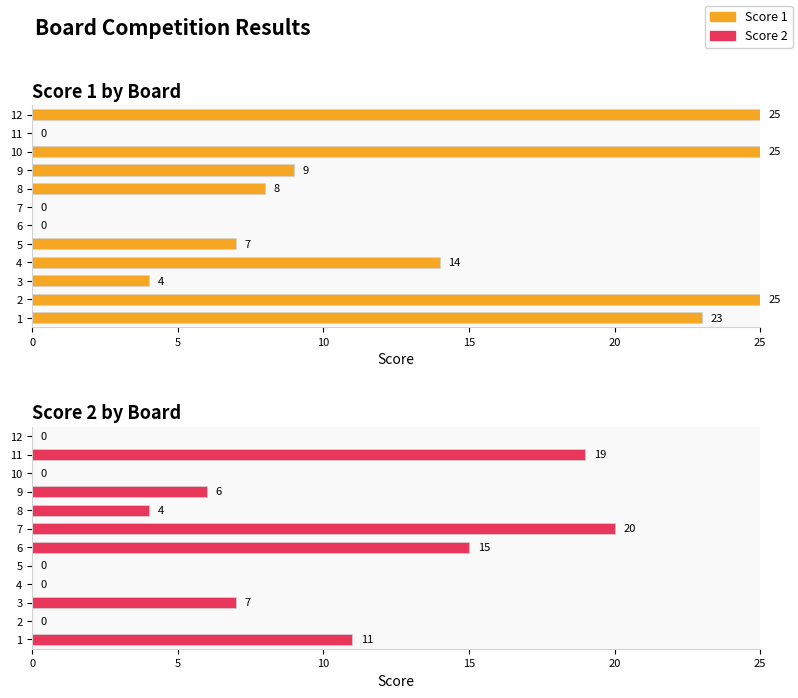

What is the value of the Score 2 bar at the 7th from the left?

20